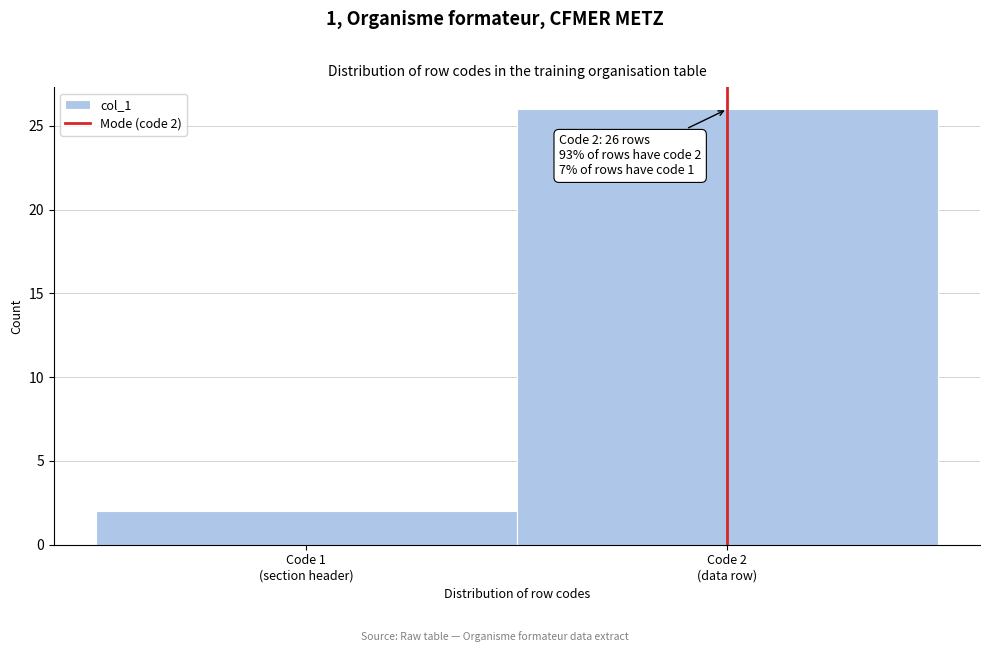

Reading right to left, extract all data points from this chart.

26	2